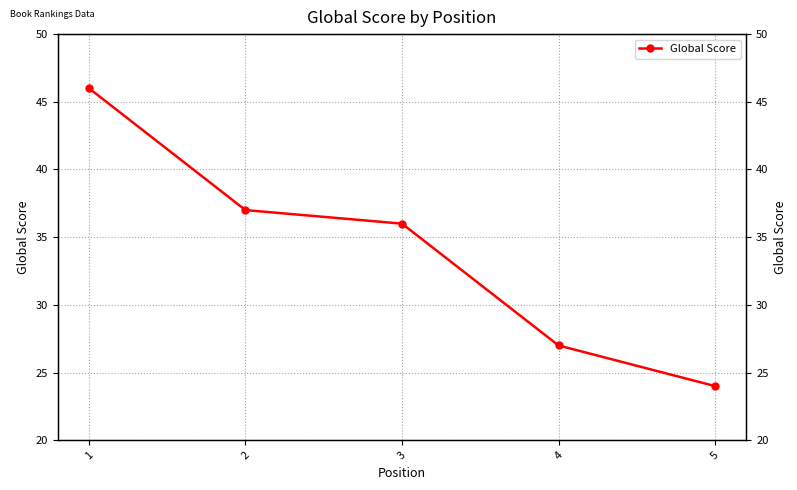

Reading right to left, transcribe all the data shown in this chart.

5=24	4=27	3=36	2=37	1=46